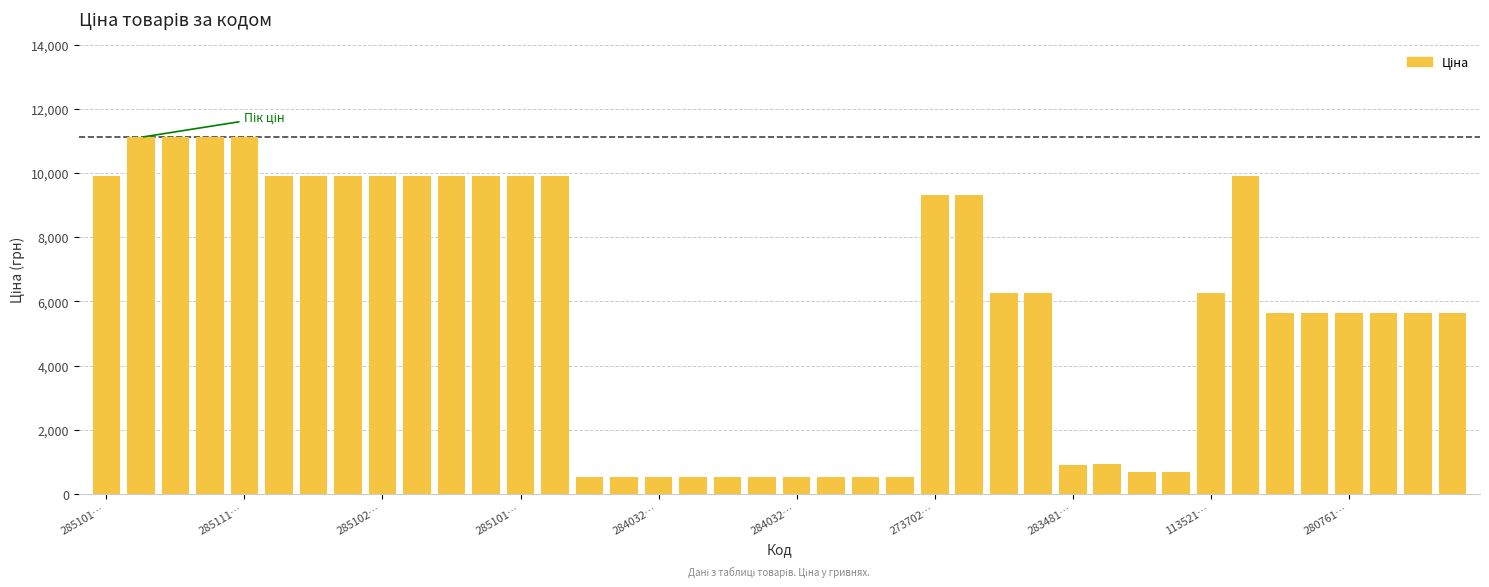

What is the minimum value shown in the chart?

535.4